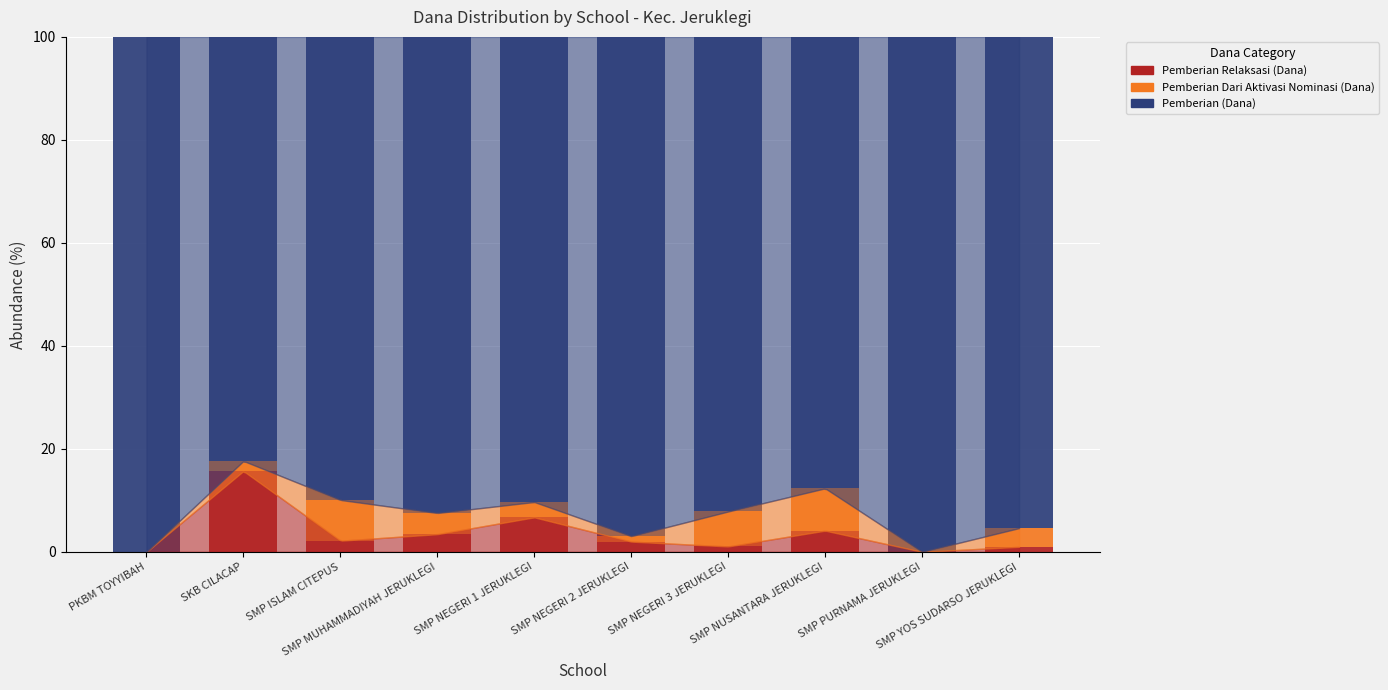

What is the highest value of the Pemberian Relaksasi (Dana) series?

15.7